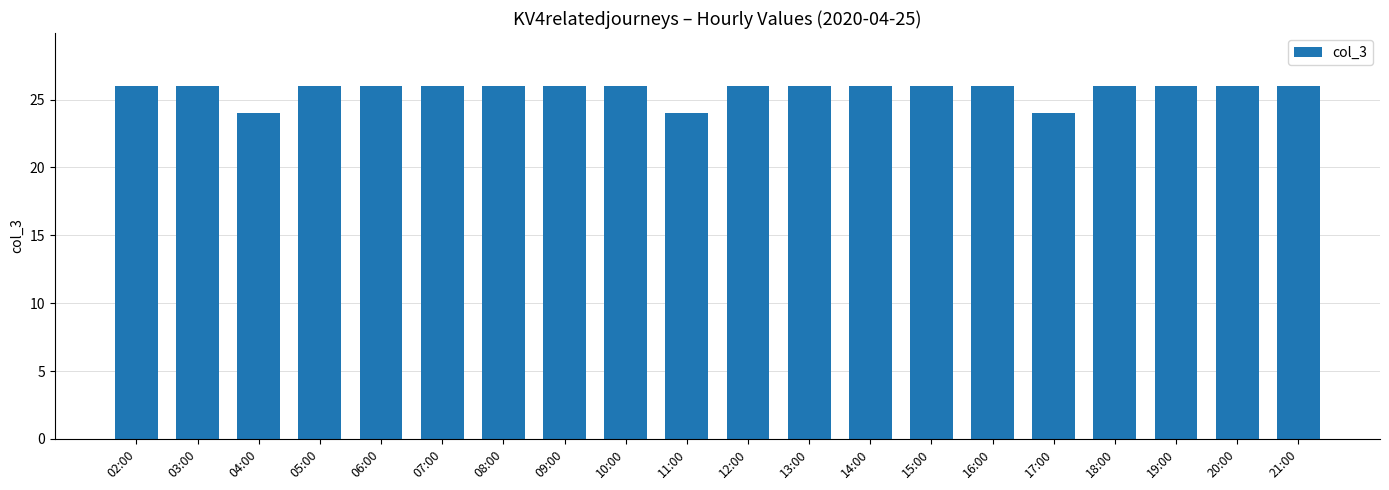

What position from the right is 08:00?

14